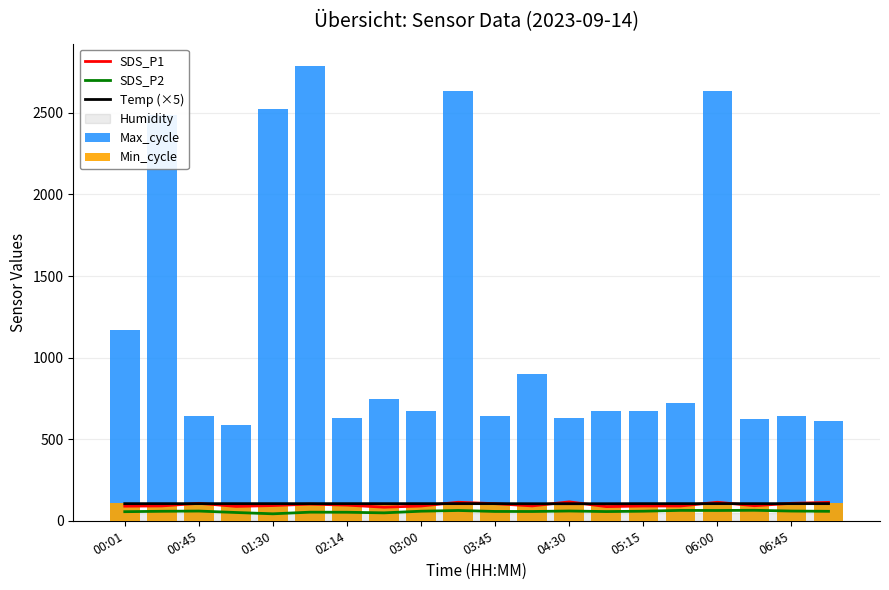

How many data points in SDS_P2 are above 58?

10